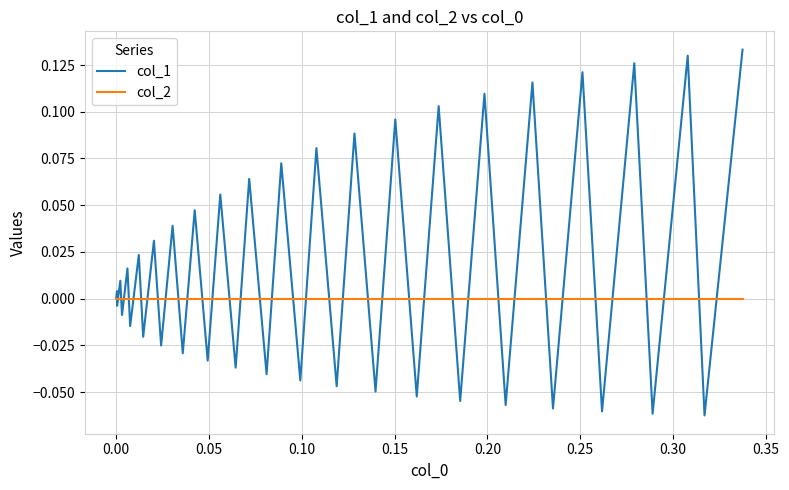

Which series has the largest total across all categories?

col_1